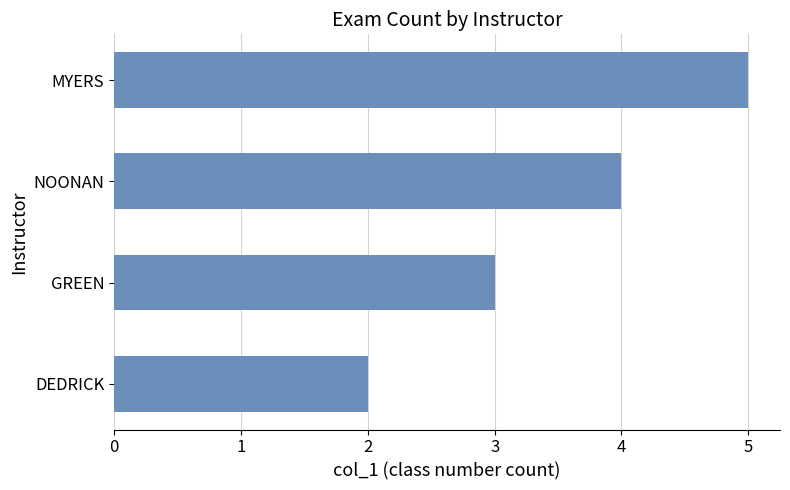

True or false: the data shows 1 at DEDRICK.

False